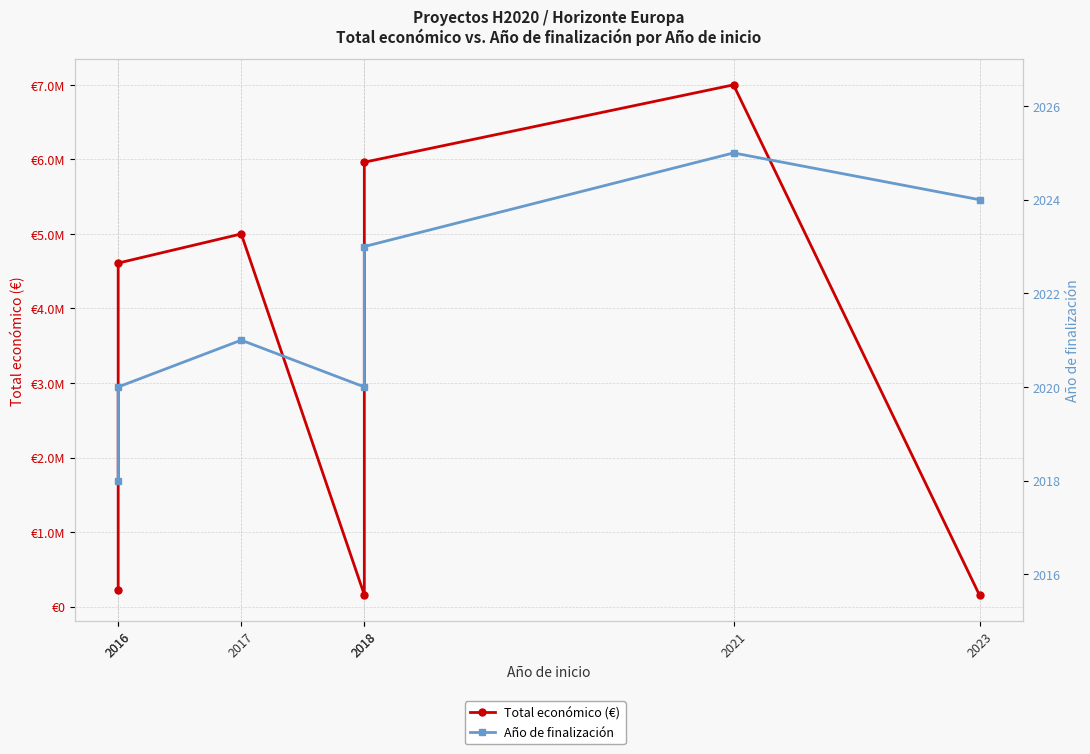

What is the minimum value shown in the chart?

2018